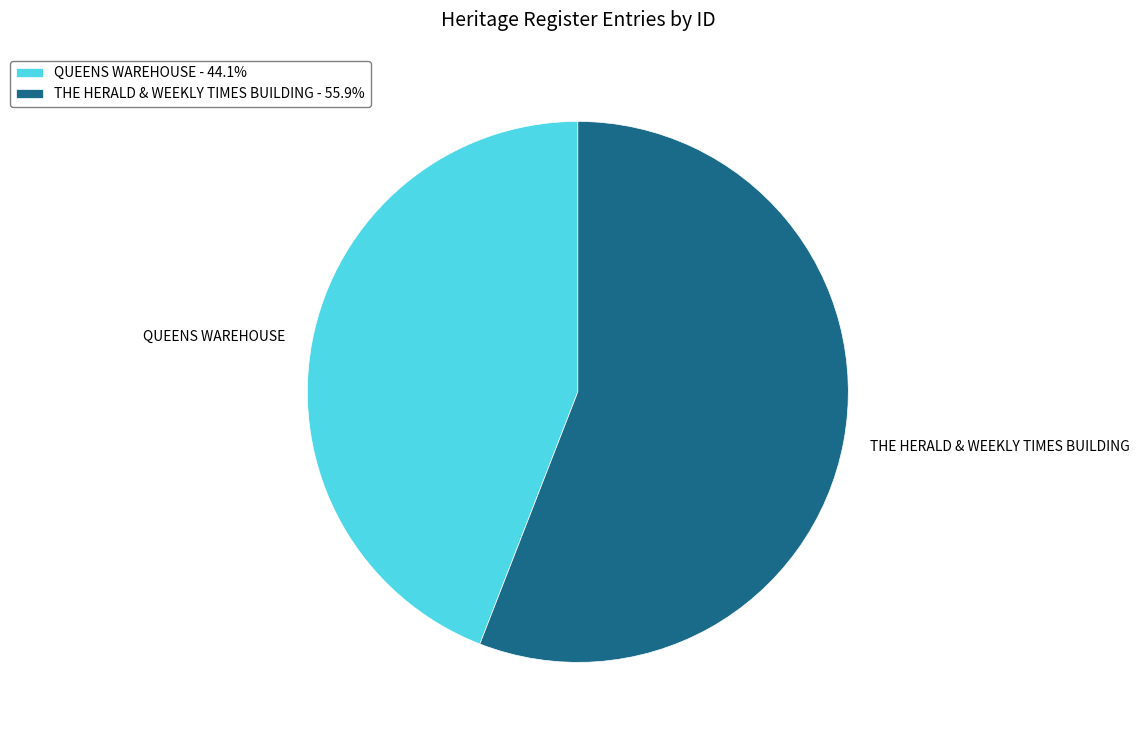

What is the majority slice?

THE HERALD & WEEKLY TIMES BUILDING